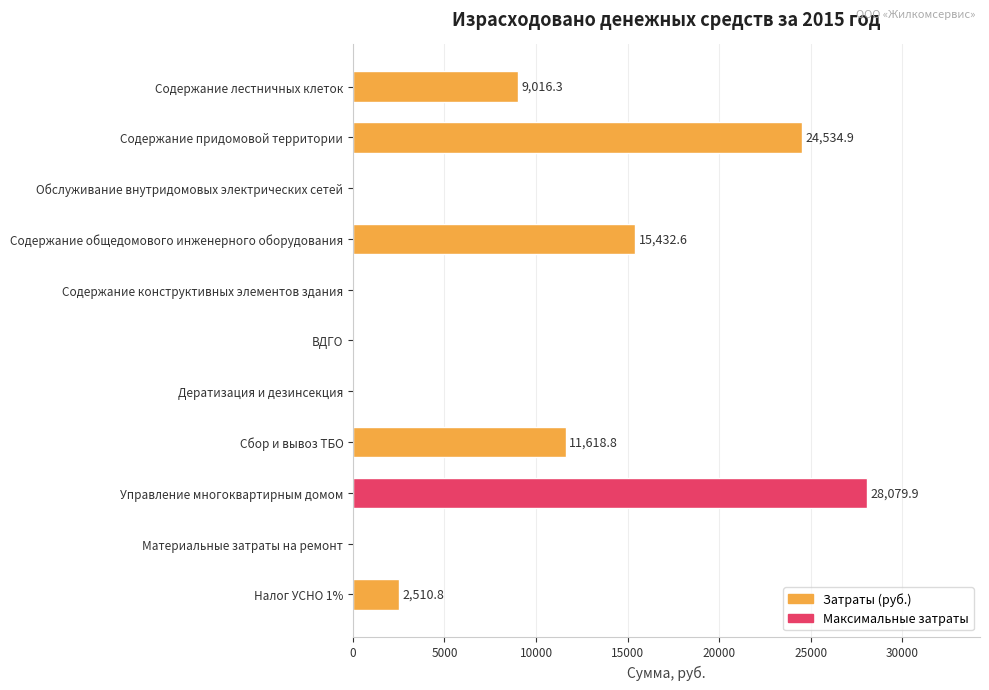

Reading top to bottom, what are all the values shown in this chart?

Содержание лестничных клеток=9016.3	Содержание придомовой территории=24534.9	Обслуживание внутридомовых электрических сетей=0.0	Содержание общедомового инженерного оборудования=15432.6	Содержание конструктивных элементов здания=0.0	ВДГО=0.0	Дератизация и дезинсекция=0.0	Сбор и вывоз ТБО=11618.8	Управление многоквартирным домом=28079.9	Материальные затраты на ремонт=0.0	Налог УСНО 1%=2510.8